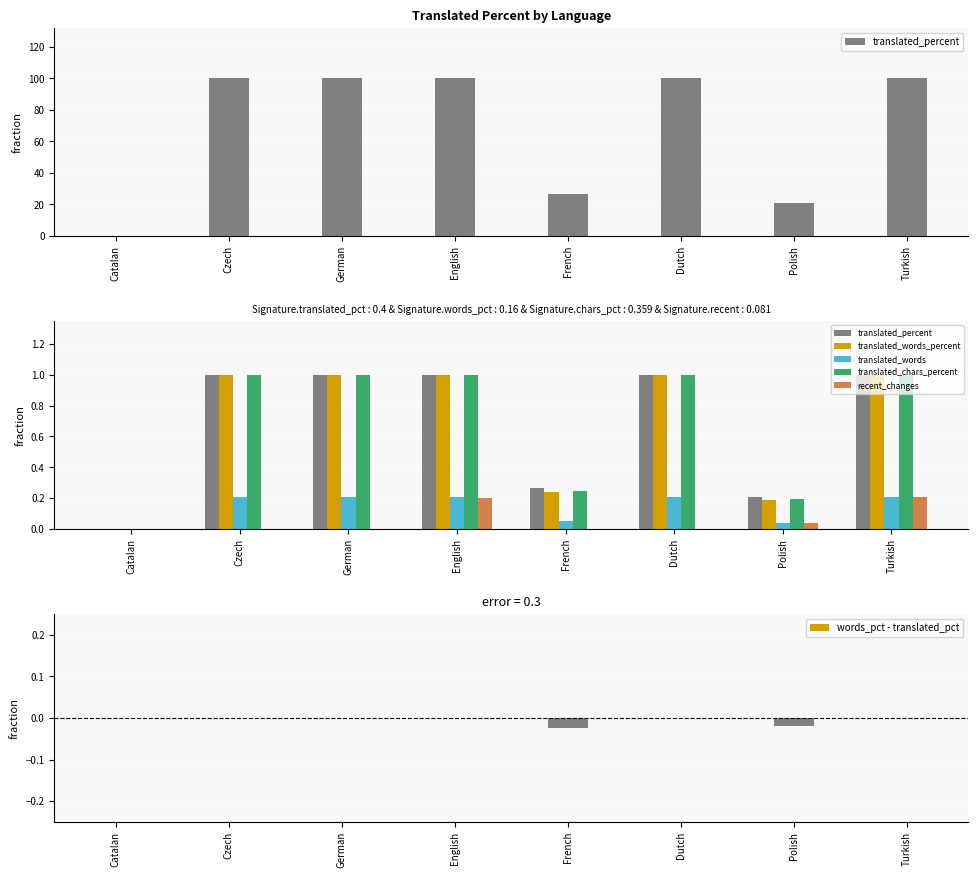

Reading left to right, list all the values displayed in this chart.

translated_percent: Catalan=0.0	Czech=1.0	German=1.0	English=1.0	French=0.3	Dutch=1.0	Polish=0.2	Turkish=1.0
translated_words_percent: Catalan=0.0	Czech=1.0	German=1.0	English=1.0	French=0.2	Dutch=1.0	Polish=0.2	Turkish=1.0
translated_words: Catalan=0.0	Czech=0.2	German=0.2	English=0.2	French=0.1	Dutch=0.2	Polish=0.0	Turkish=0.2
translated_chars_percent: Catalan=0.0	Czech=1.0	German=1.0	English=1.0	French=0.2	Dutch=1.0	Polish=0.2	Turkish=1.0
recent_changes: Catalan=0.0	Czech=0.0	German=0.0	English=0.2	French=0.0	Dutch=0.0	Polish=0.0	Turkish=0.2
words_pct - translated_pct: Catalan=0.0	Czech=0.0	German=0.0	English=0.0	French=-0.0	Dutch=0.0	Polish=-0.0	Turkish=0.0